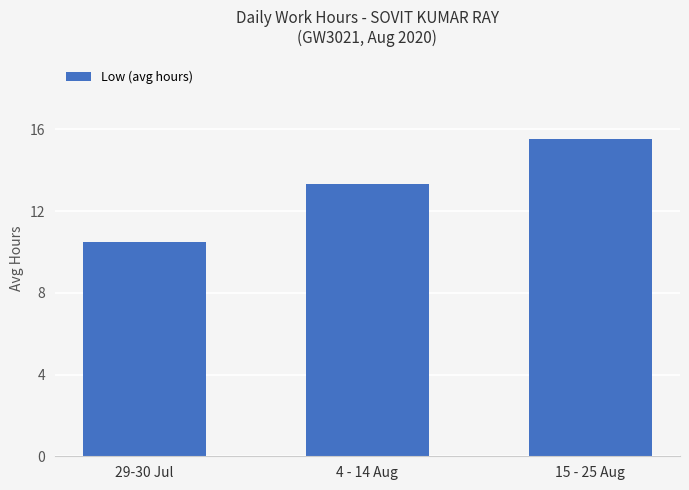

Which category has the highest value across all series?

15 - 25 Aug